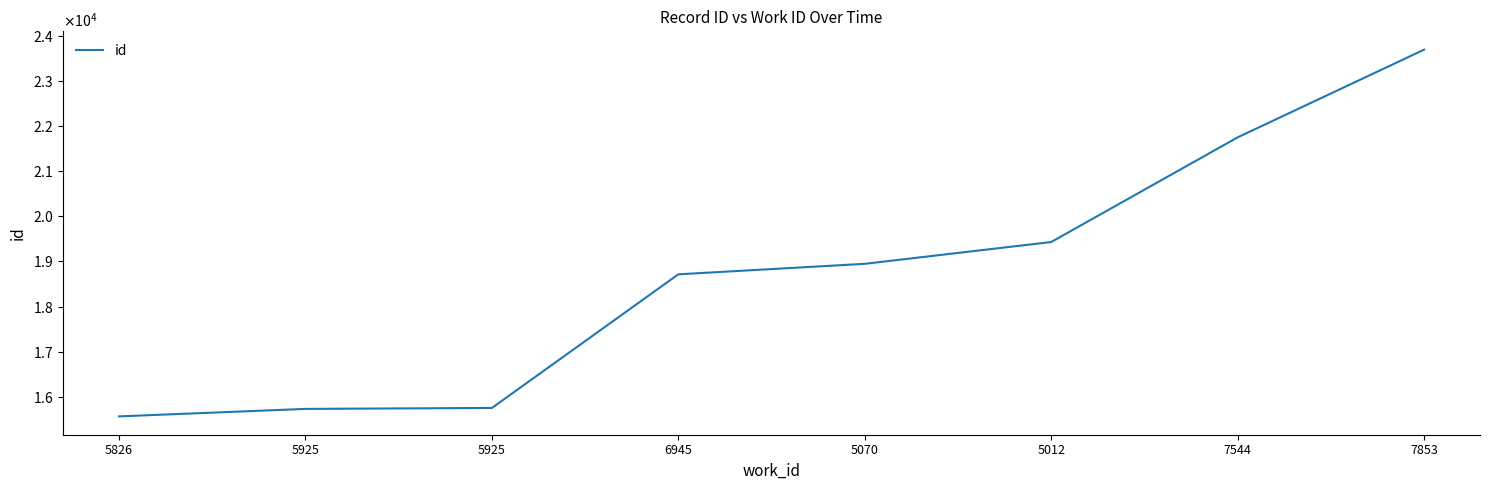

Does the chart display data point markers on the line(s)?

No